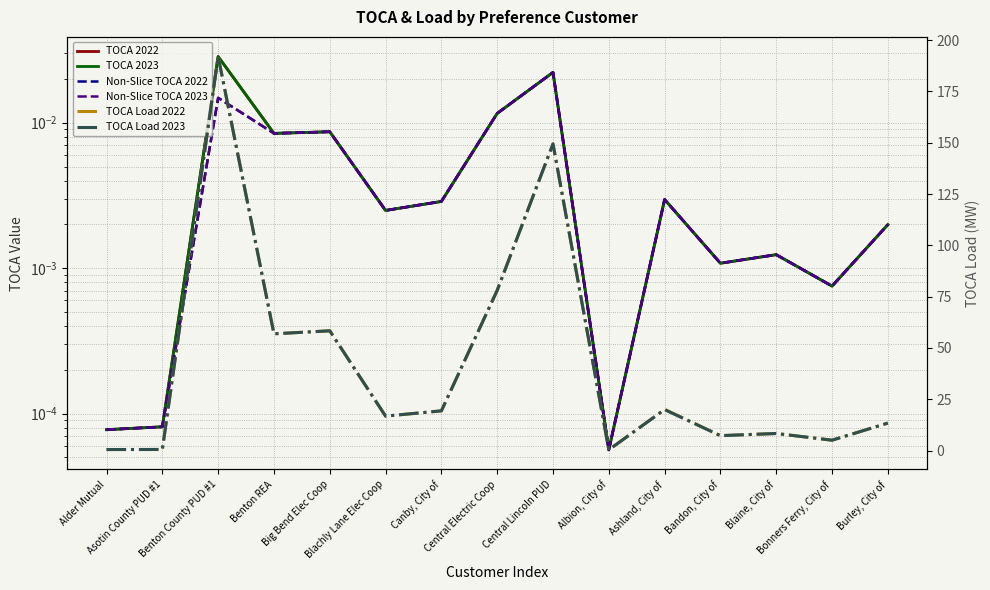

True or false: TOCA Load 2022 and TOCA 2022 intersect in this chart.

False